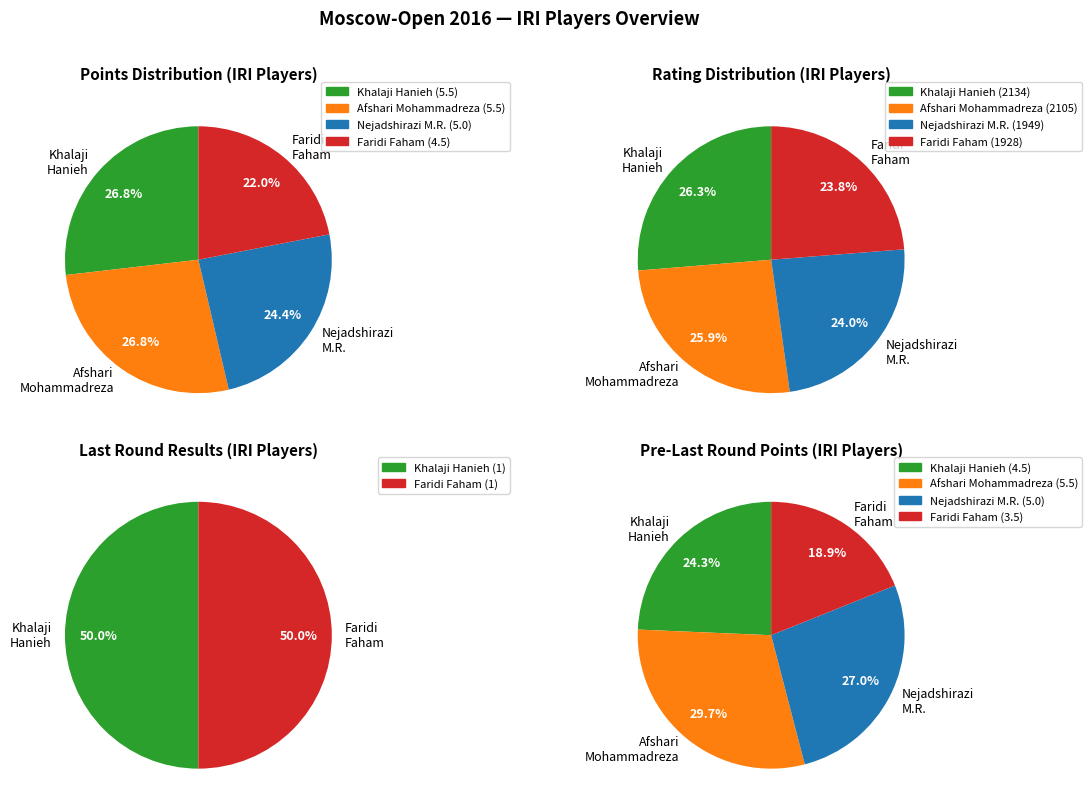

To the nearest percent, what percentage of the pie is 1?

27%